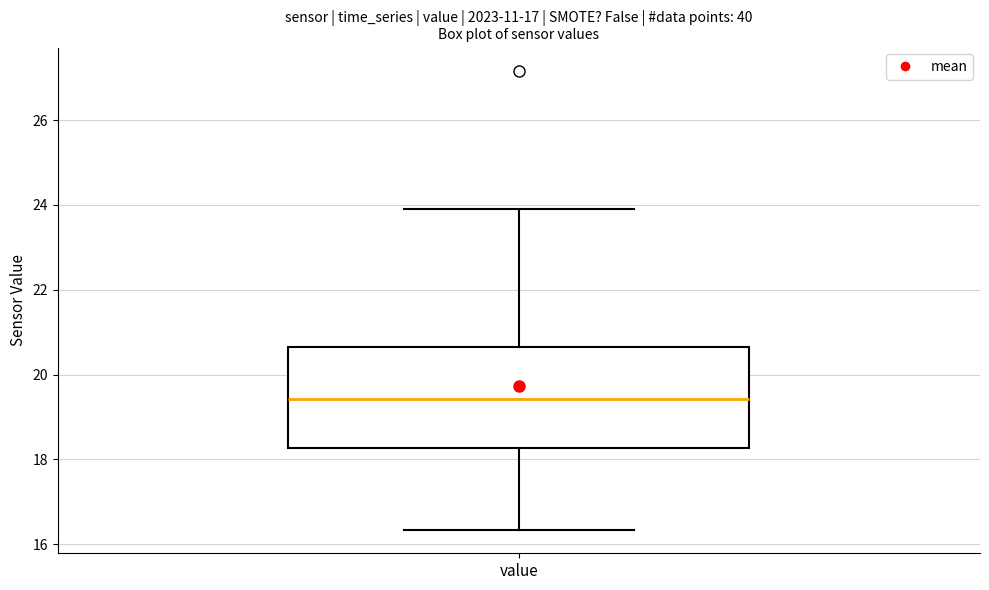

Transcribe this box plot: give where the median line is, the range the box spans, and where the two whiskers end, as read against the y-axis. The values are not printed on the chart, so give them approximately, as read against the axis.

median 19.4, box 18.2 to 20.6, whiskers 16.4 to 24.0